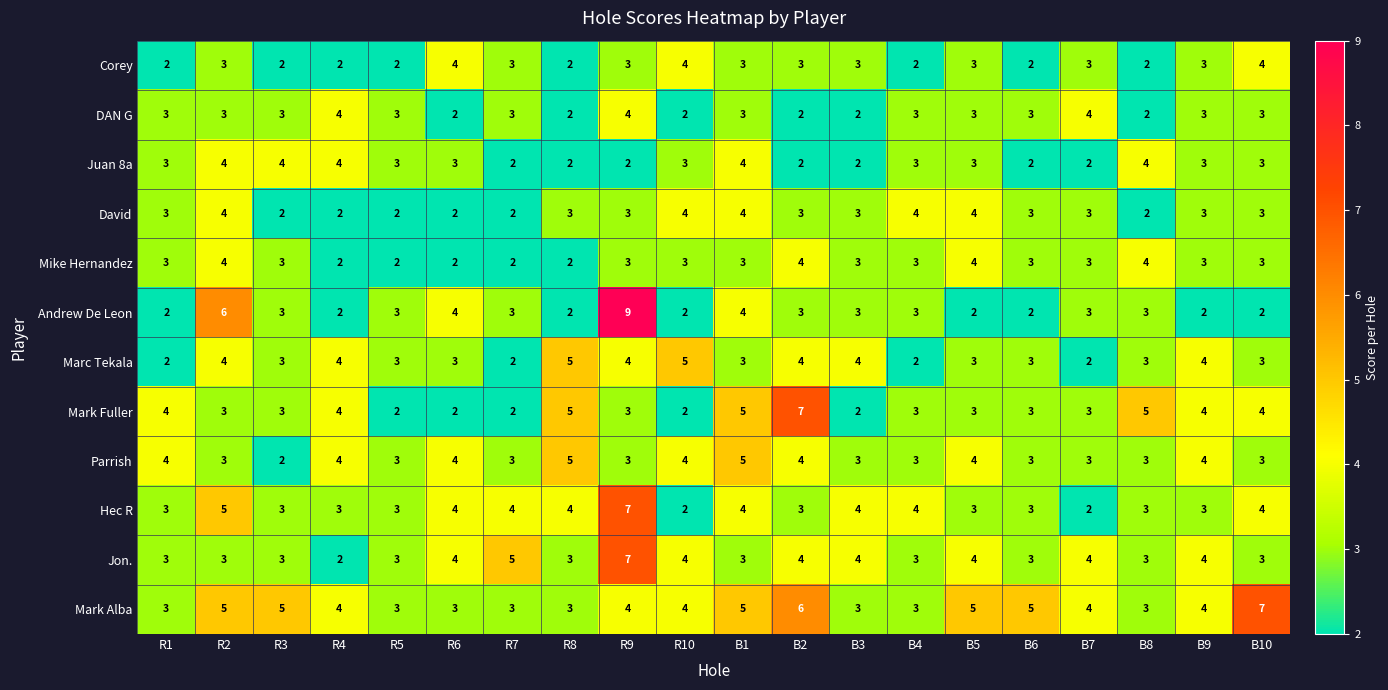

How many distinct data groups are displayed?

12